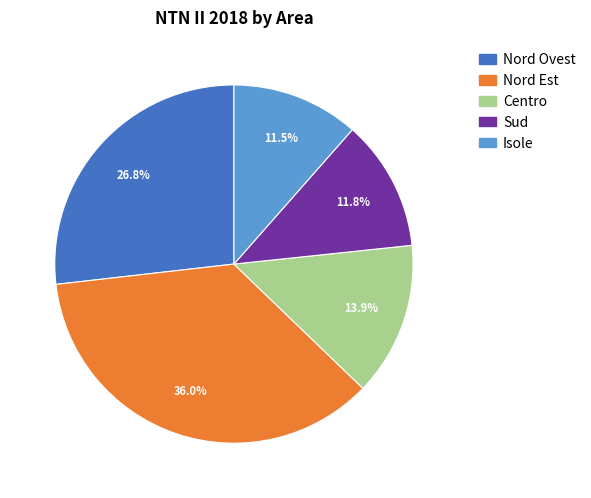

Does Nord Ovest represent more than half of the total?

No